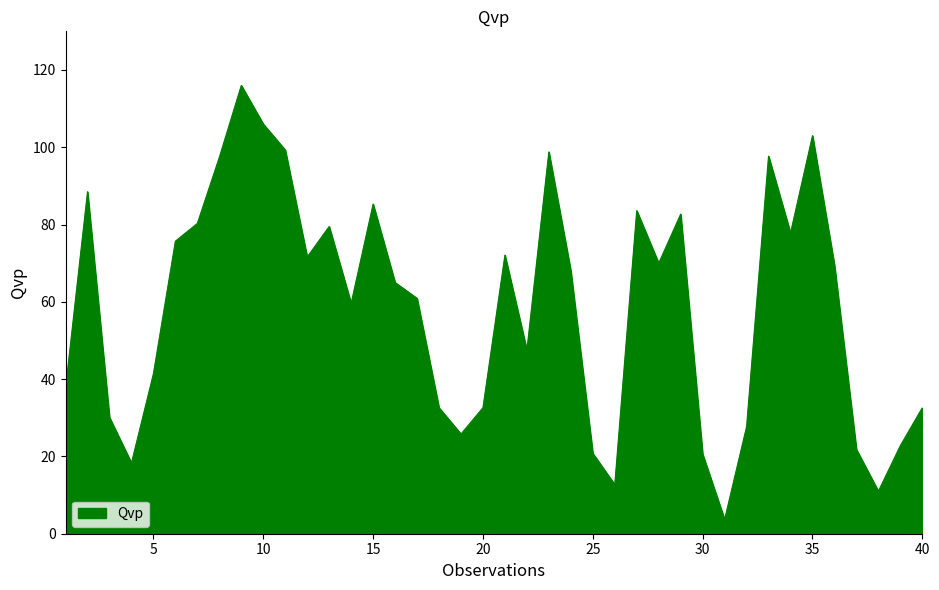

What is the difference between the maximum and minimum values?

112.3